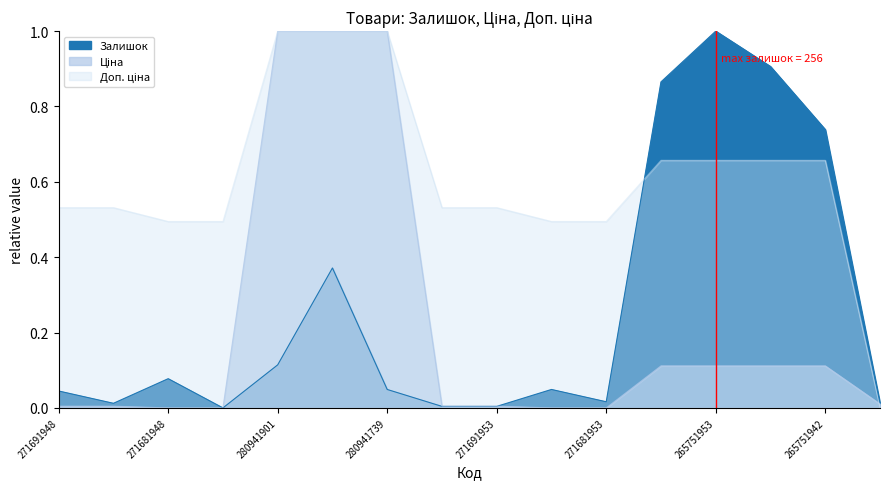

What is the label of the 6th point from the right?

271681953